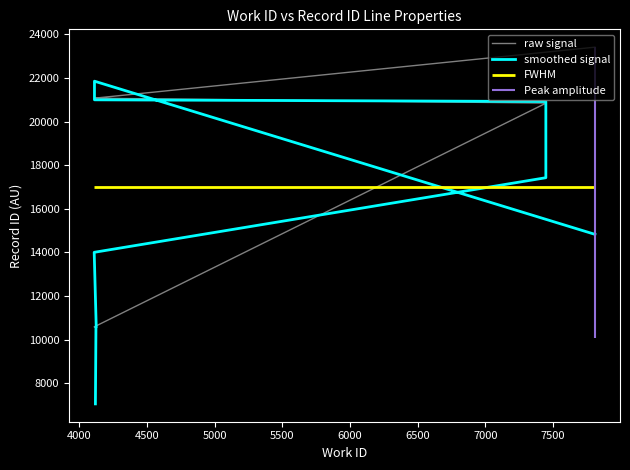

What is the value of the smoothed signal point at the 6th from the left?

17429.0